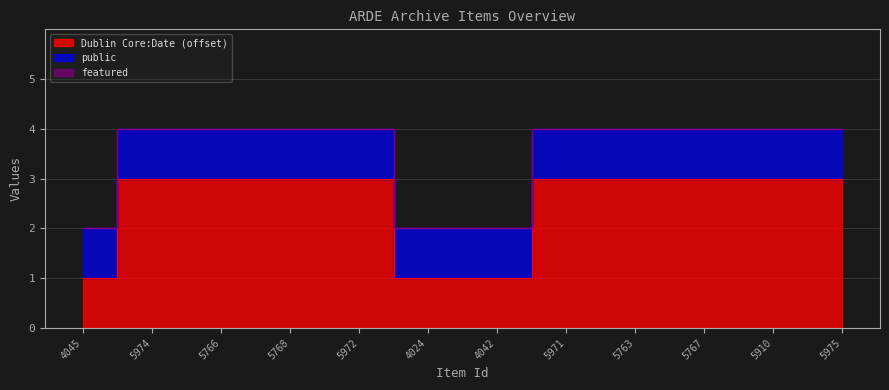

At which label does Dublin Core:Date reach its peak?

5974